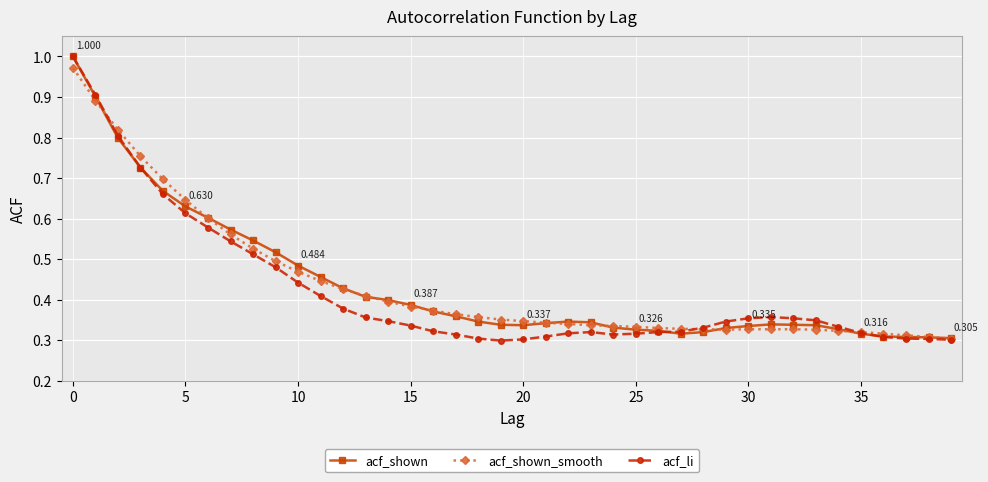

Which series has the largest range (max minus min)?

acf_li